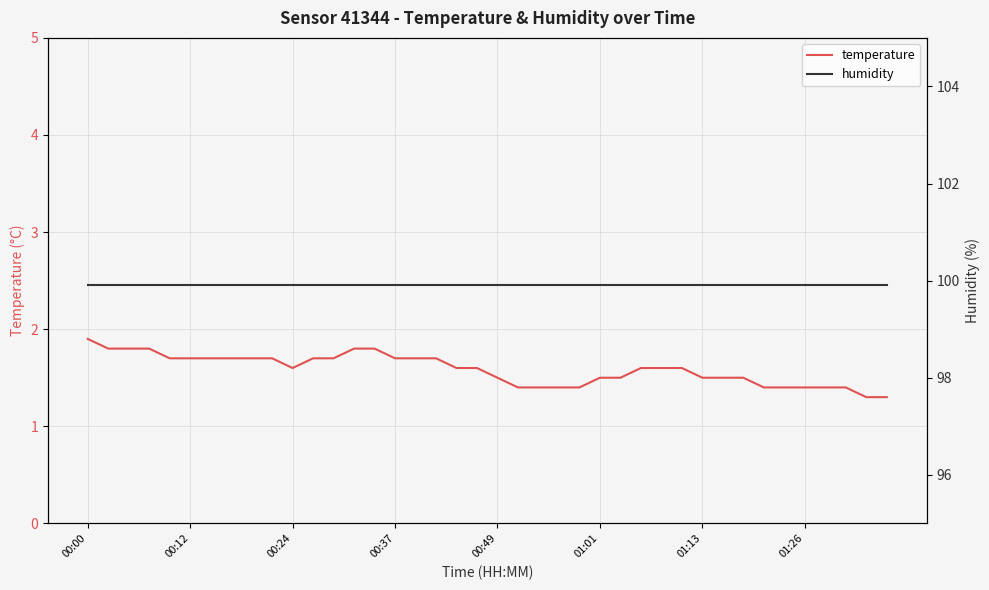

What is the value of the temperature point at the 25th from the left?

1.4